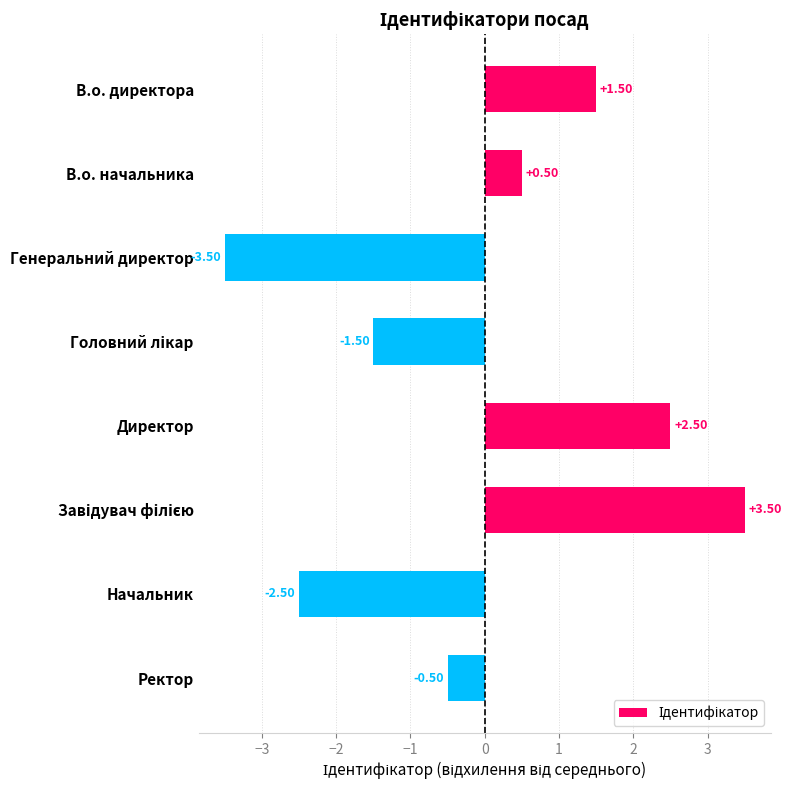

What is the label of the 4th bar from the bottom?

Директор